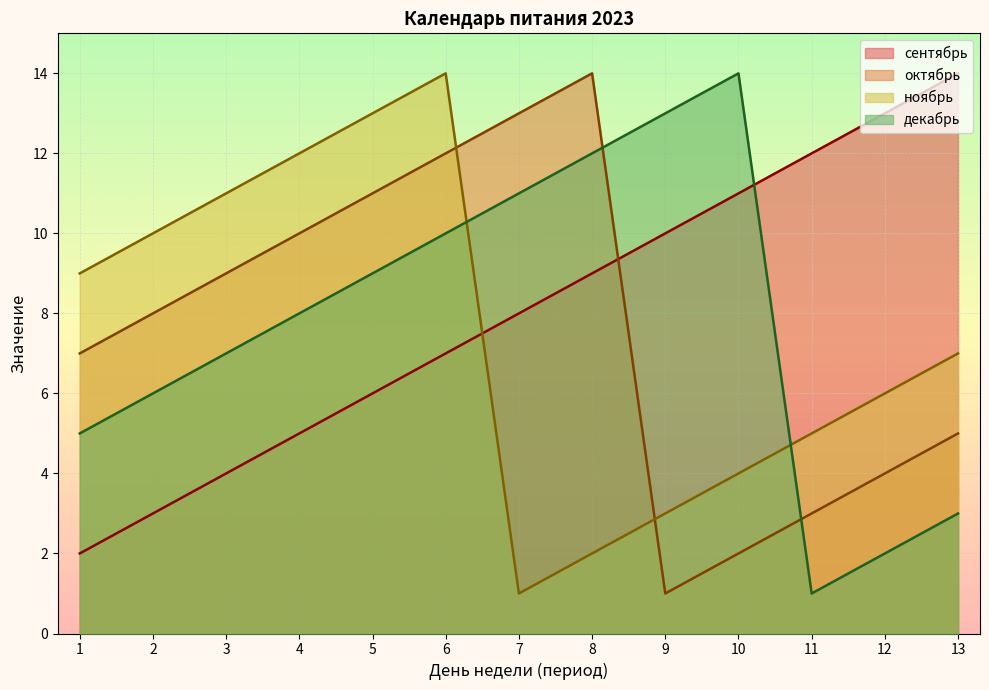

The value of сентябрь at 1 is 1. True or false?

False